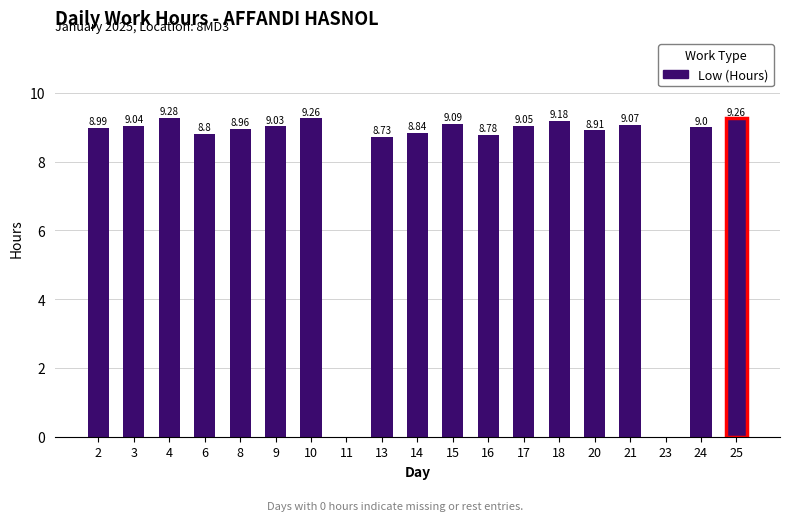

What is the sum of all values?

153.3